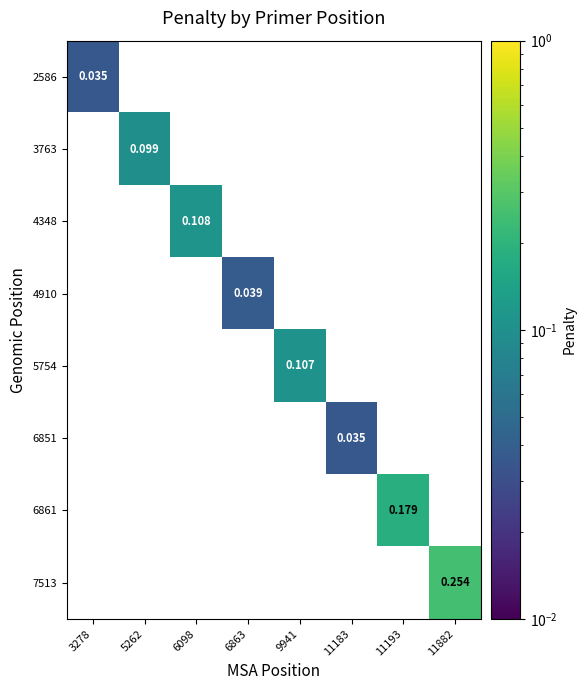

How many distinct data groups are displayed?

8